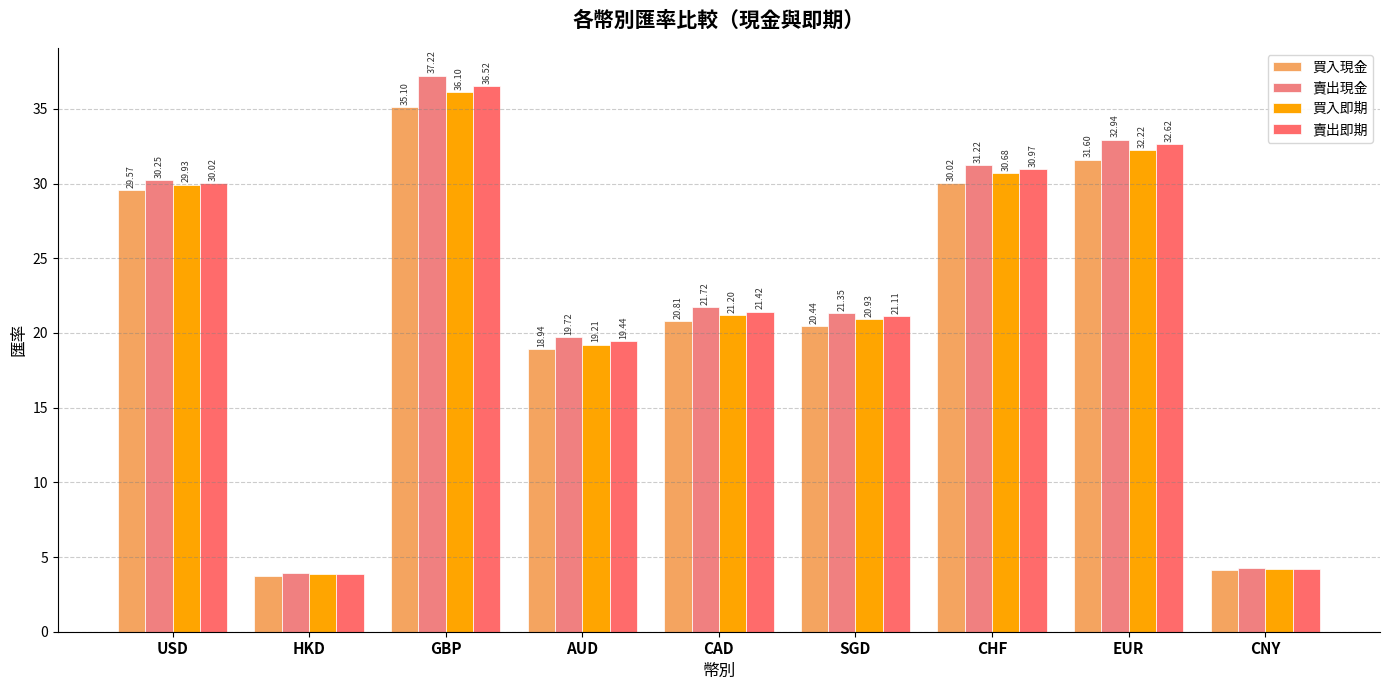

Reading right to left, list all the values displayed in this chart.

買入現金: CNY=4.1	EUR=31.6	CHF=30.0	SGD=20.4	CAD=20.8	AUD=18.9	GBP=35.1	HKD=3.7	USD=29.6
賣出現金: CNY=4.3	EUR=32.9	CHF=31.2	SGD=21.4	CAD=21.7	AUD=19.7	GBP=37.2	HKD=3.9	USD=30.2
買入即期: CNY=4.2	EUR=32.2	CHF=30.7	SGD=20.9	CAD=21.2	AUD=19.2	GBP=36.1	HKD=3.8	USD=29.9
賣出即期: CNY=4.2	EUR=32.6	CHF=31.0	SGD=21.1	CAD=21.4	AUD=19.4	GBP=36.5	HKD=3.9	USD=30.0